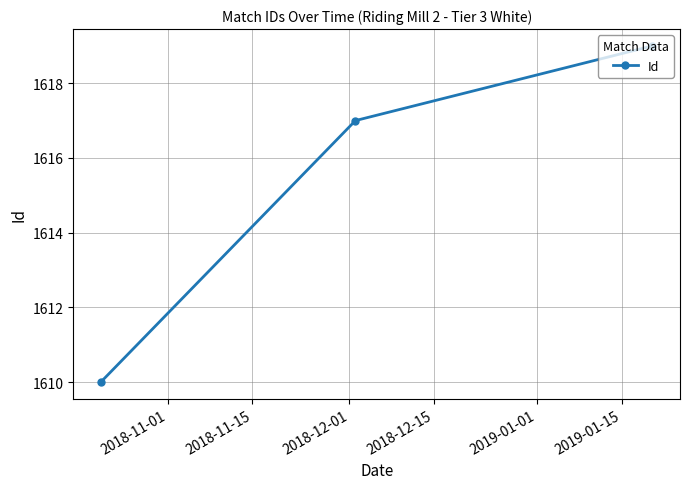

What is the average value?

1615